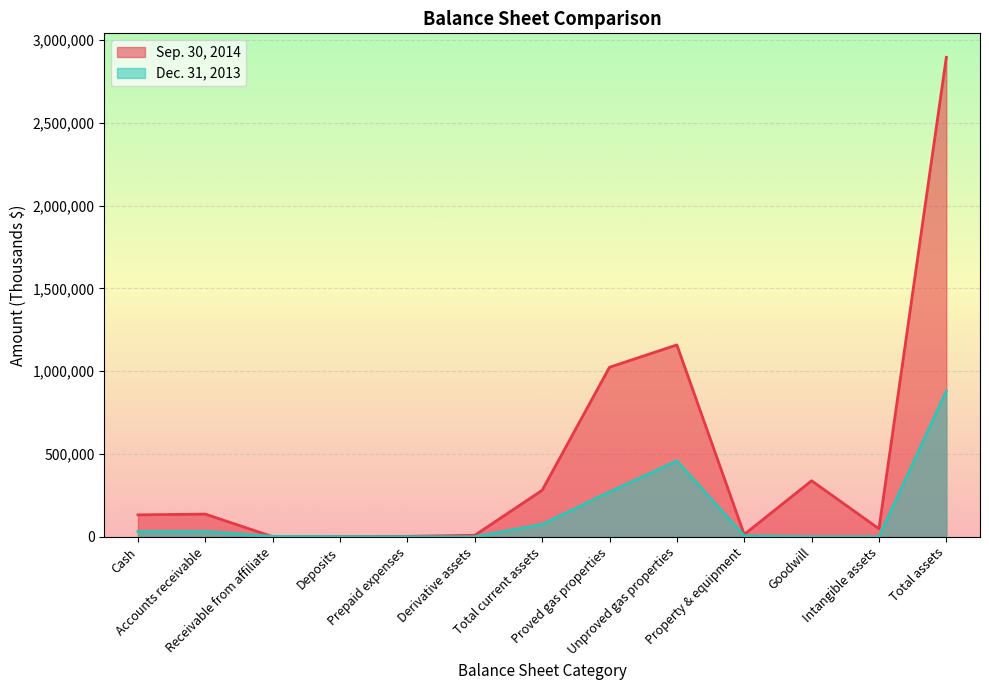

Where do Dec. 31, 2013 and Sep. 30, 2014 first cross each other?

Accounts receivable and Receivable from affiliate